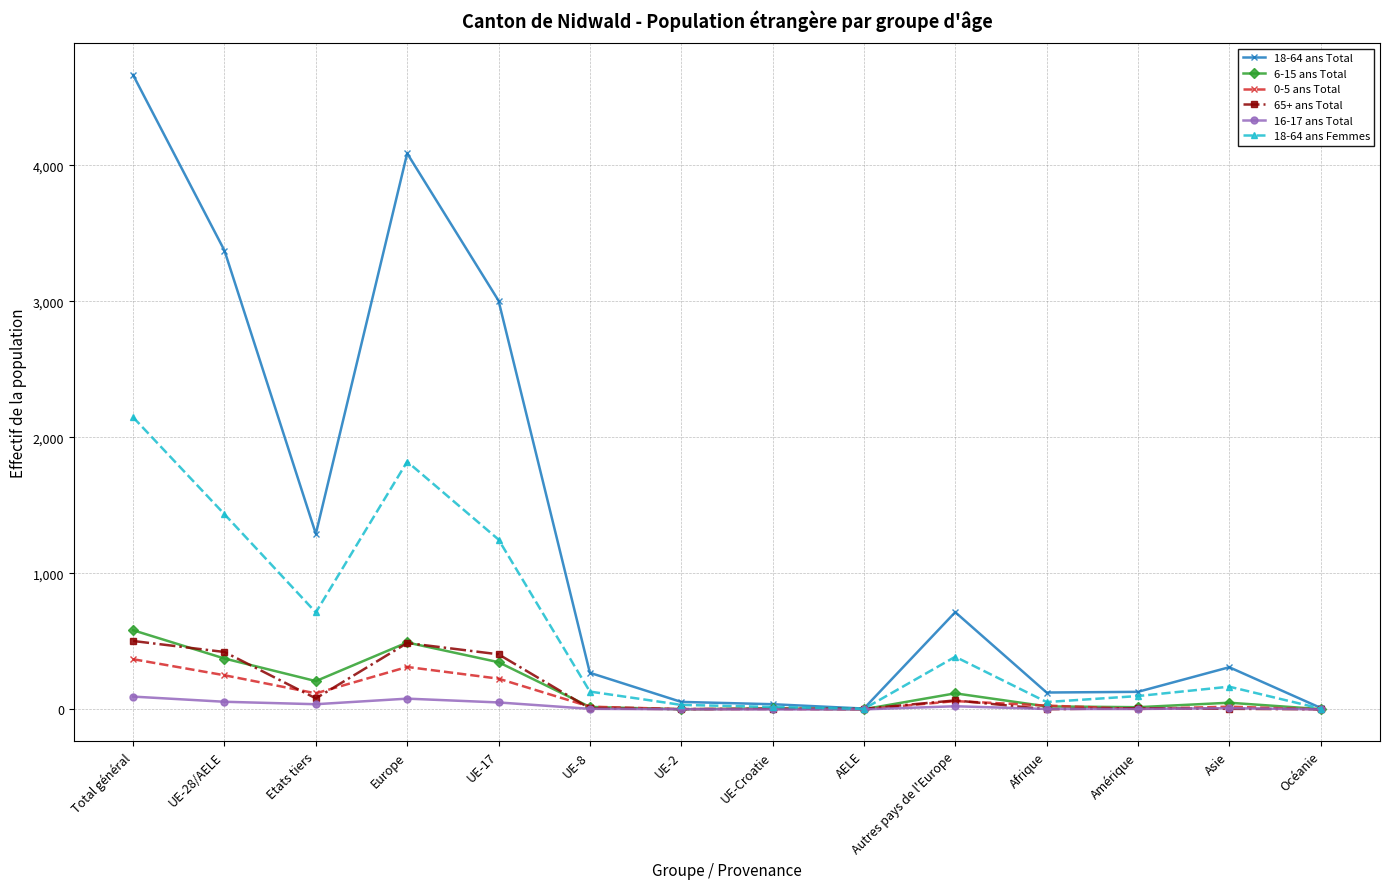

True or false: 18-64 ans Femmes has more than 0 interior local peaks.

True